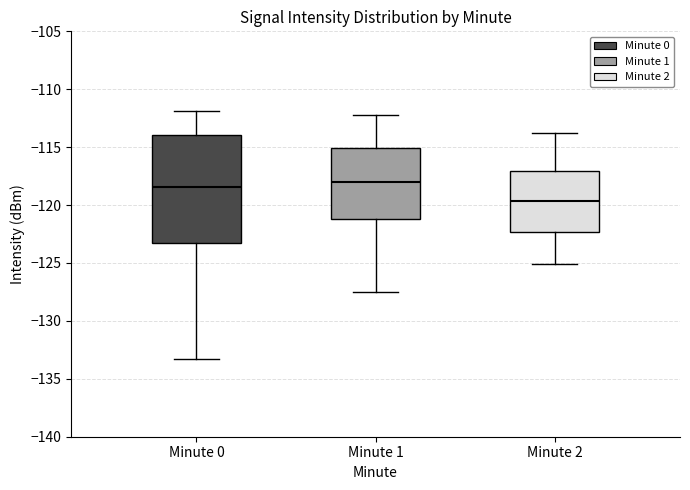

Which box is the tallest, from its lower edge to its upper edge?

Minute 0